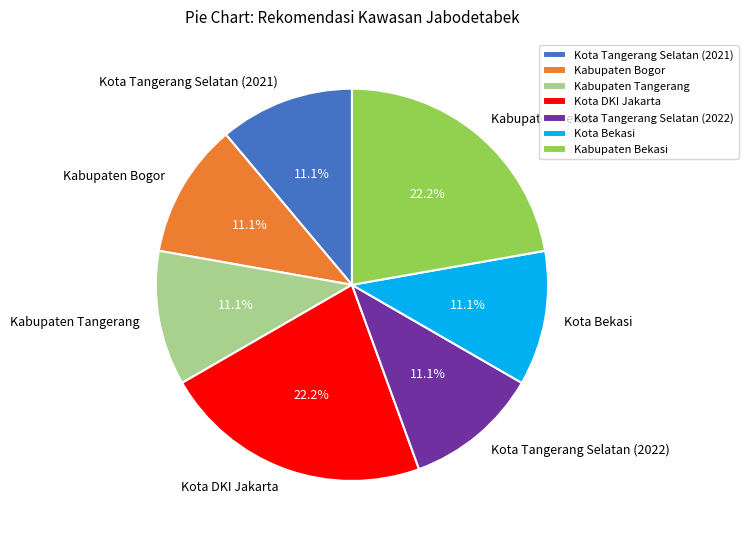

Does Kota Tangerang Selatan (2021) account for over 50% of the chart?

No